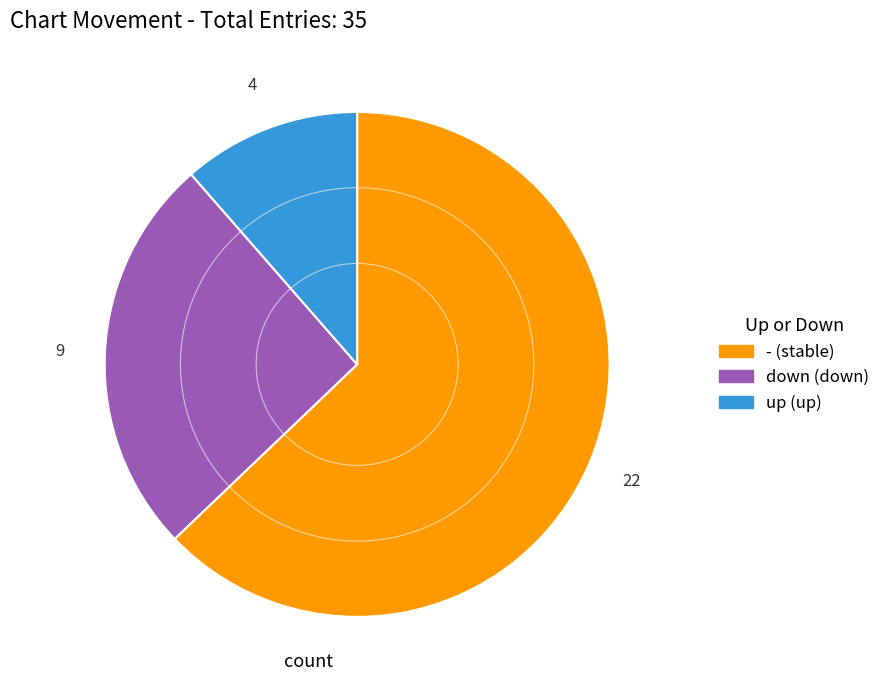

Combined, do - and up account for over 50%?

Yes